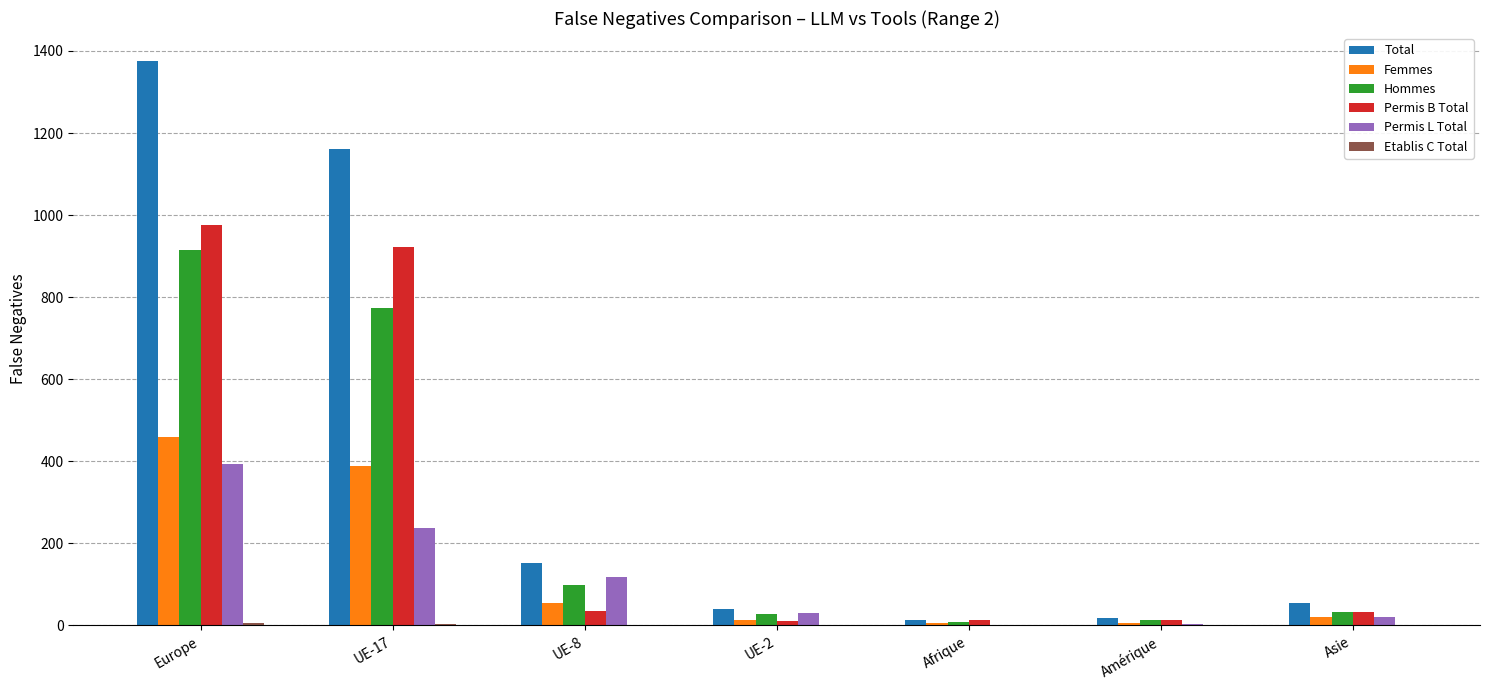

Does the chart contain stacked bars?

No